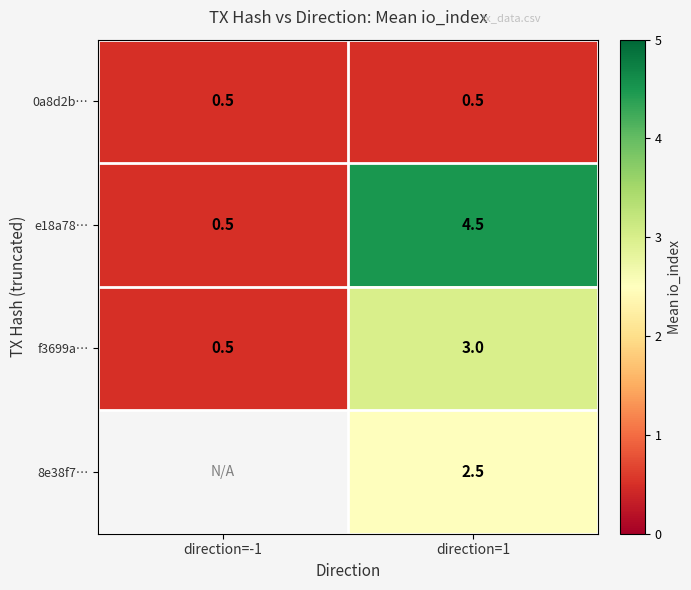

Which category has the highest value across all series?

direction=1